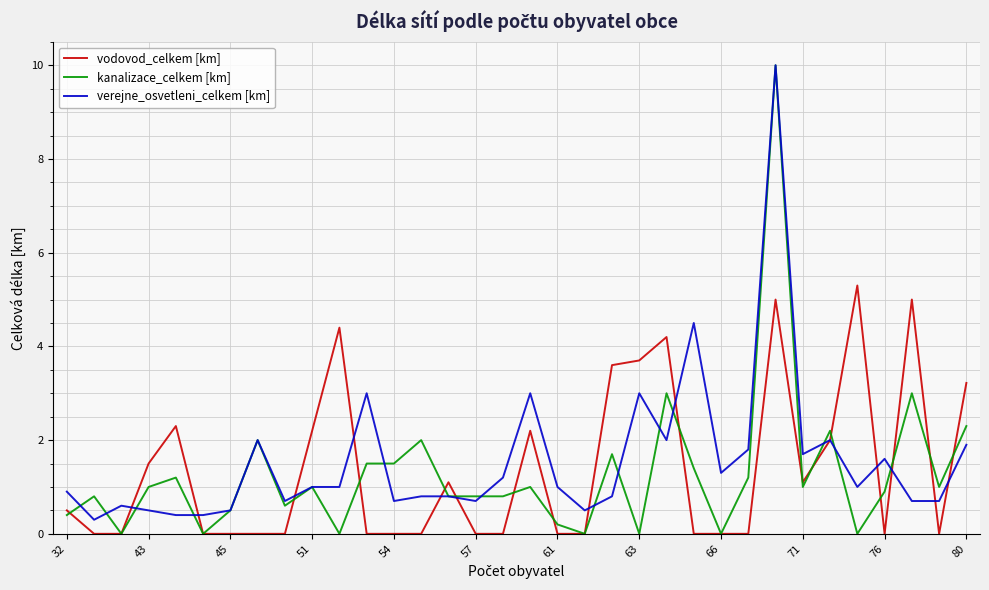

What is the maximum value shown in the chart?

10.0